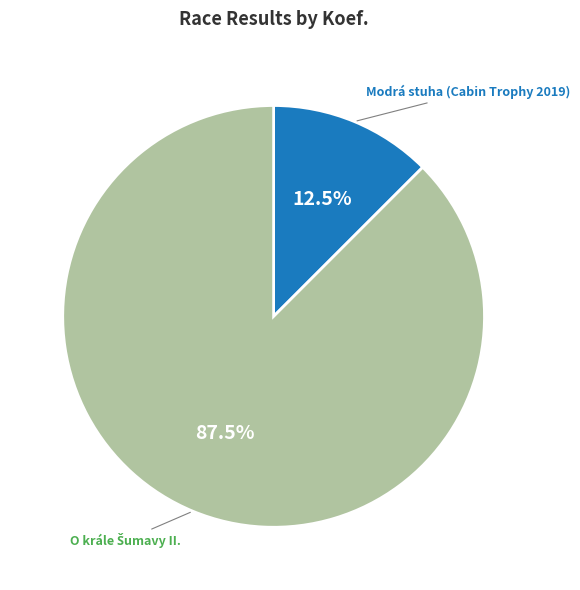

Is there any slice that represents more than half of the pie?

Yes